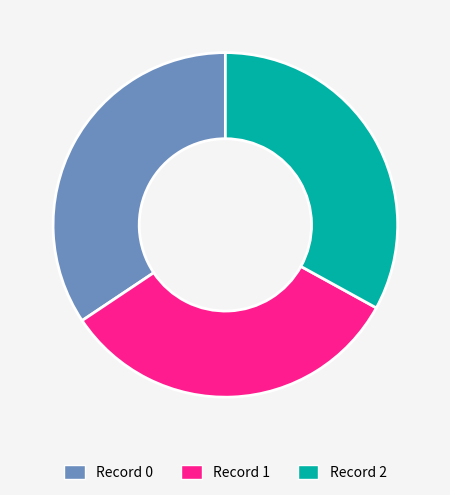

Is there a majority slice in this chart?

No